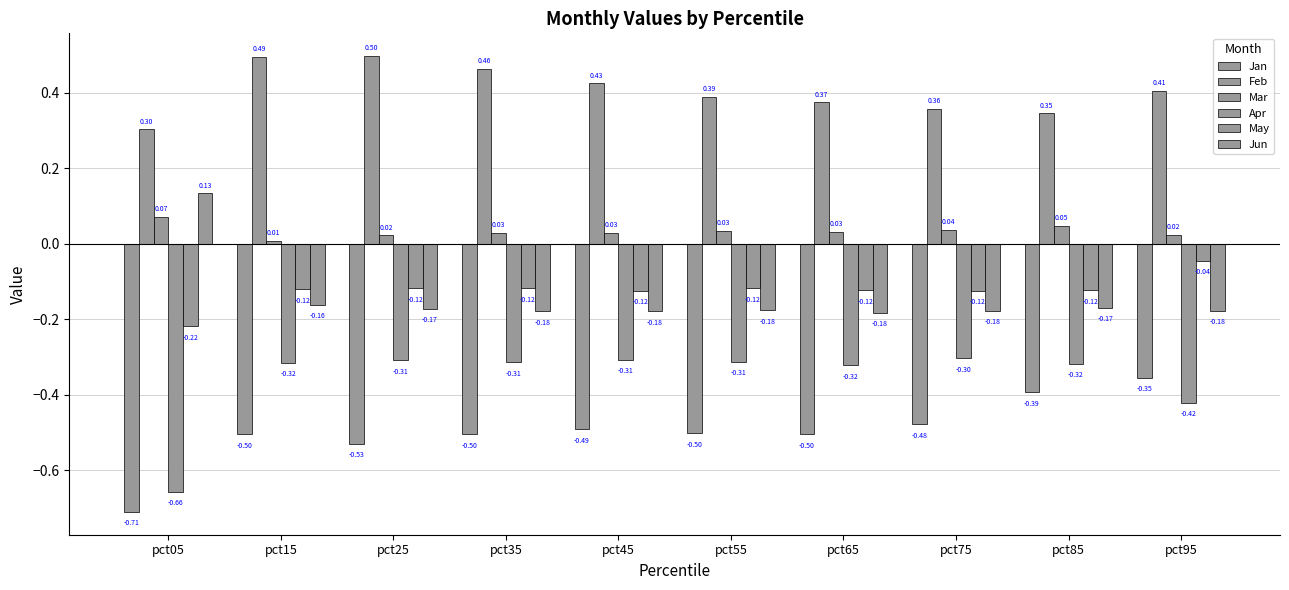

How many bars are there in total?

60